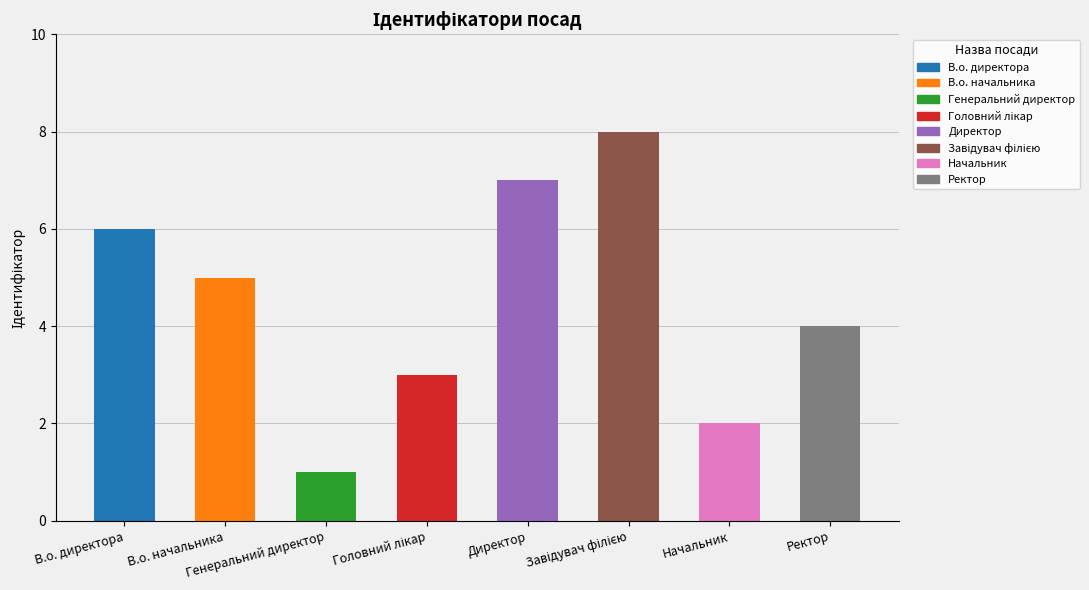

What is the greatest value displayed?

8